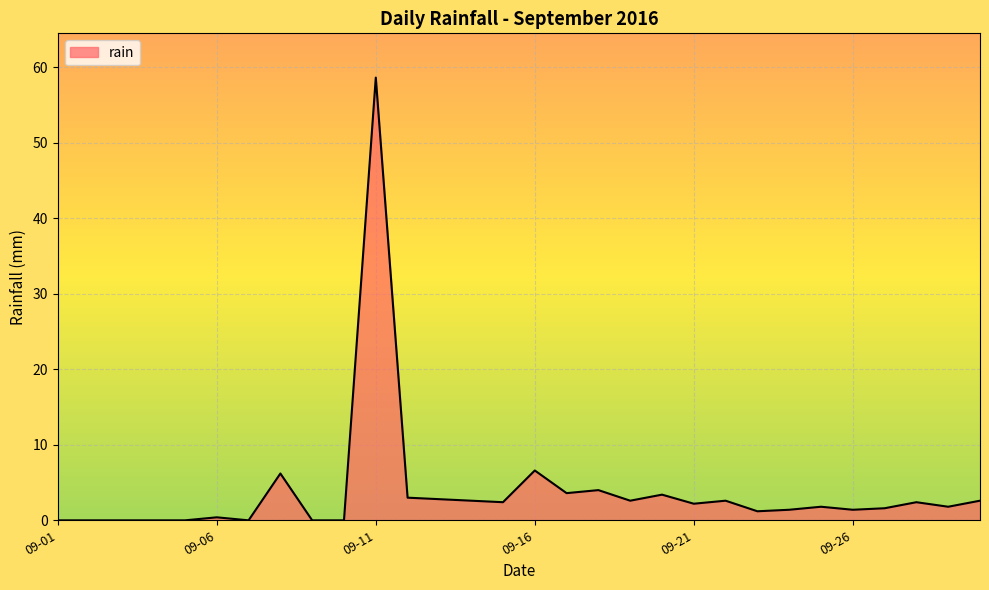

Reading left to right, extract all data points from this chart.

0.0	0.0	0.0	0.0	0.0	0.4	0.0	6.2	0.0	0.0	58.6	3.0	2.8	2.6	2.4	6.6	3.6	4.0	2.6	3.4	2.2	2.6	1.2	1.4	1.8	1.4	1.6	2.4	1.8	2.6